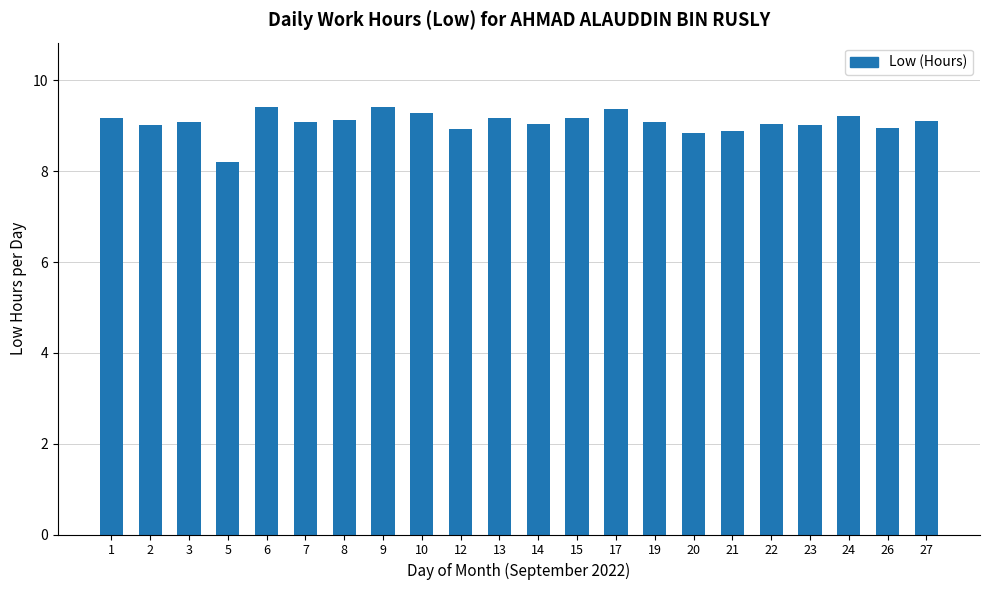

What is the approximate value at 5?

8.2